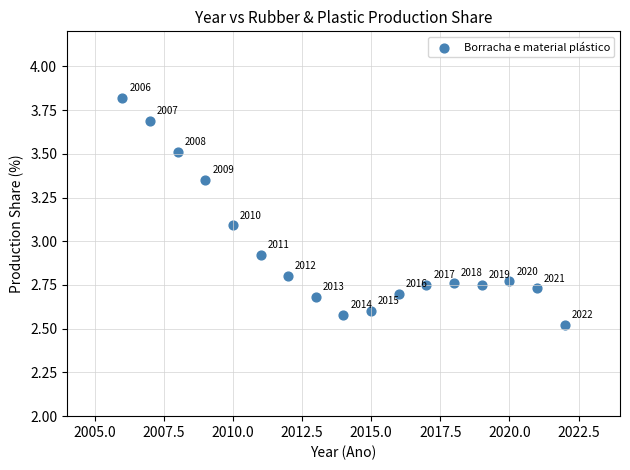

What Y value in the scatter plot is closest to 3?

2.9